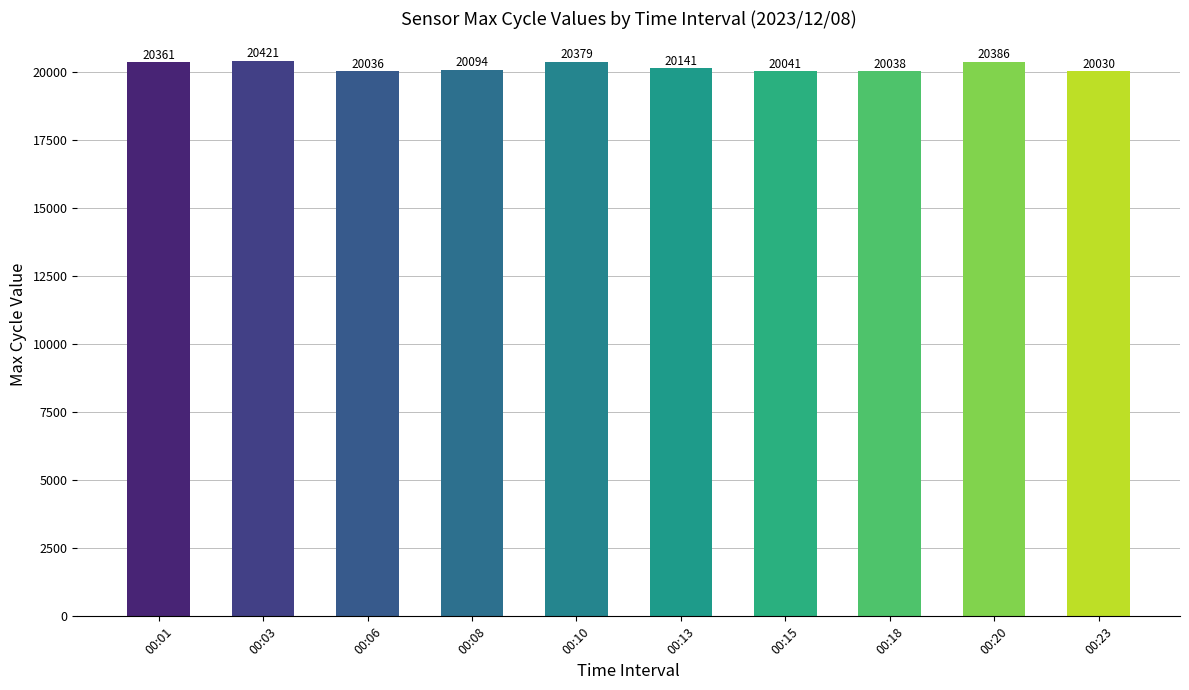

What is the difference between the maximum and minimum values?

391